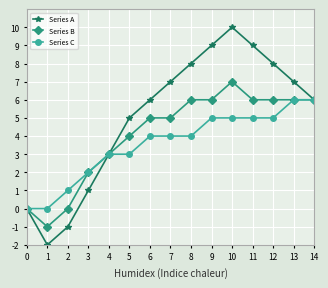

Where is the first local maximum for Series A?

10